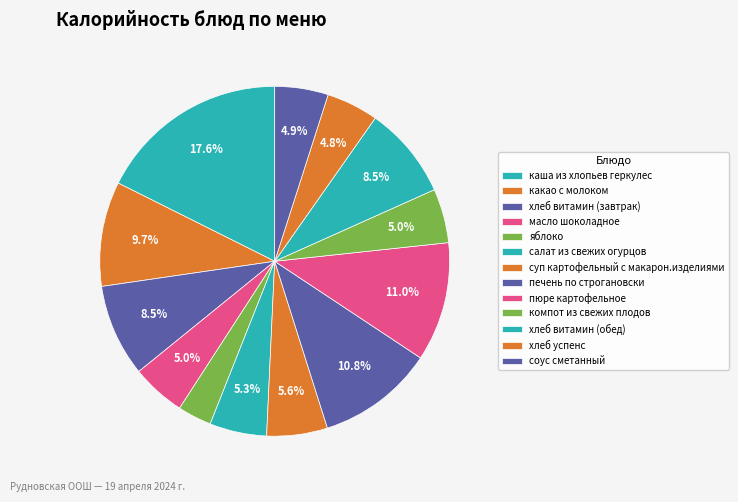

To the nearest percent, what is the combined percentage of пюре картофельное and печень по строгановски?

22%